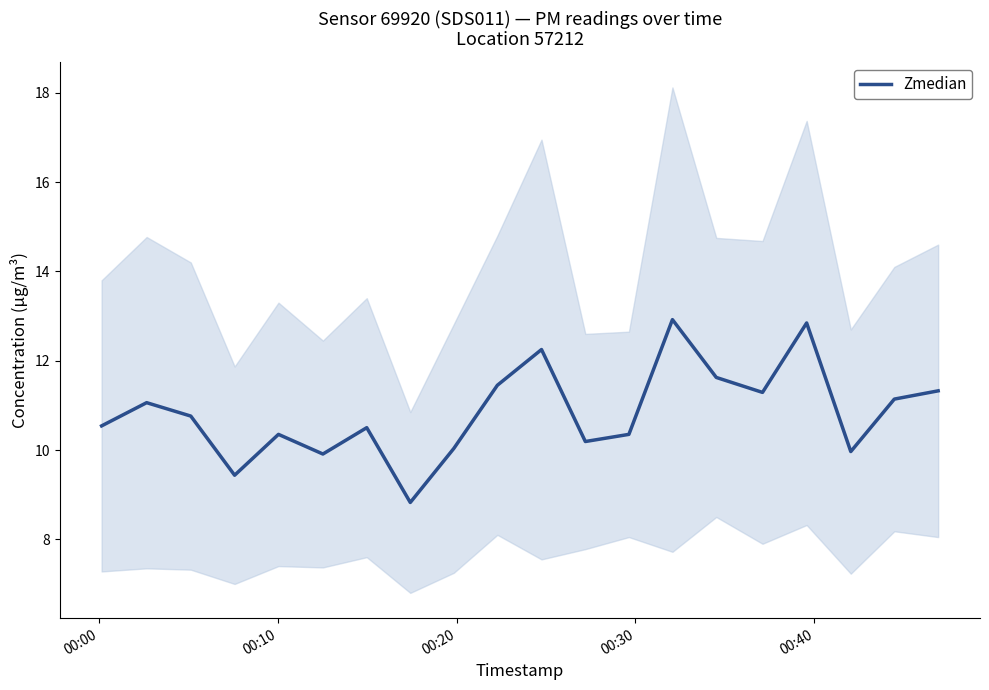

How many values exceed 10?

16